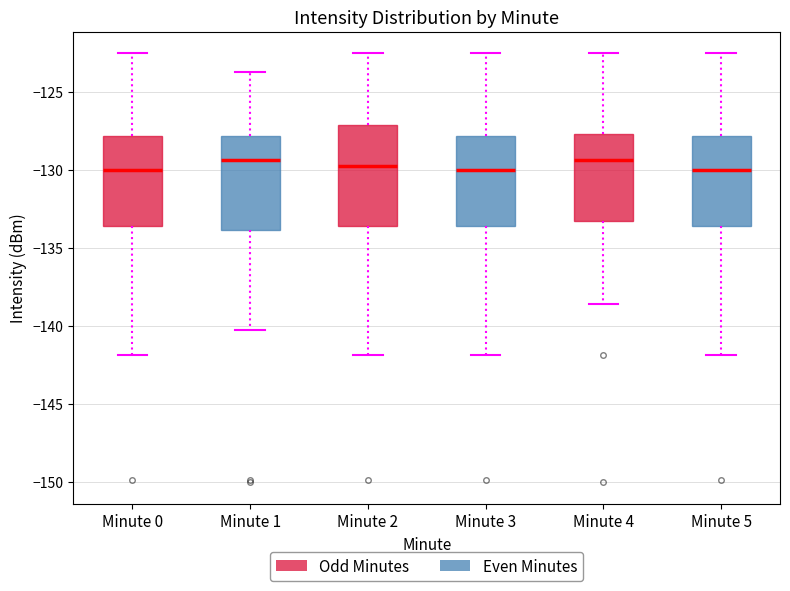

Reading left to right, read every box against the y-axis: the position of its median line, the range the box covers, and the ends of its whiskers. The values are not printed on the chart, so give them approximately, as read against the axis.

Minute 0: median -130.0, box -133.5 to -128.0, whiskers -142.0 to -122.5
Minute 1: median -129.5, box -134.0 to -128.0, whiskers -140.5 to -123.5
Minute 2: median -129.5, box -133.5 to -127.0, whiskers -142.0 to -122.5
Minute 3: median -130.0, box -133.5 to -128.0, whiskers -142.0 to -122.5
Minute 4: median -129.5, box -133.5 to -127.5, whiskers -138.5 to -122.5
Minute 5: median -130.0, box -133.5 to -128.0, whiskers -142.0 to -122.5